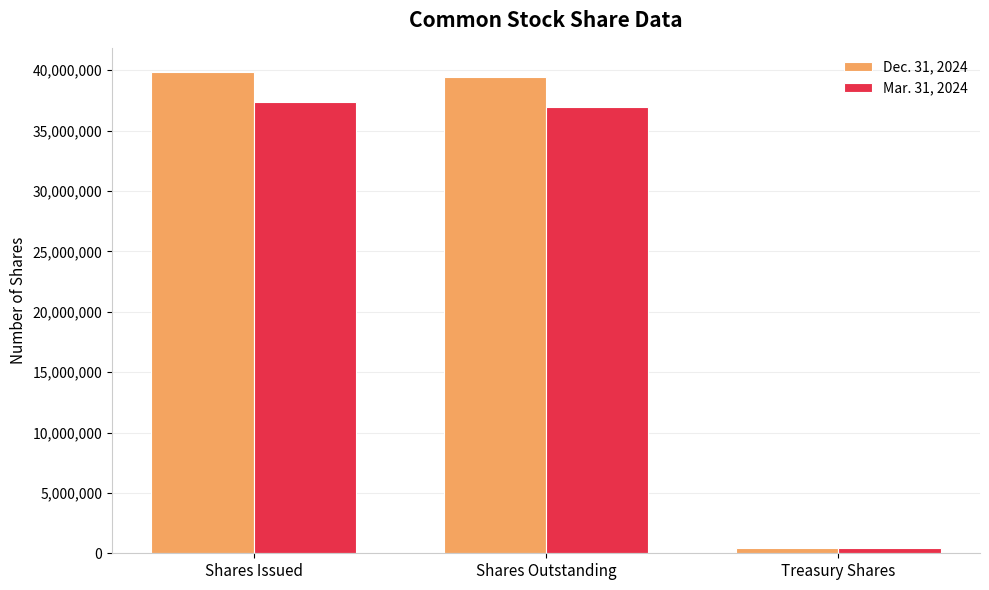

Which series has the largest total across all categories?

Dec. 31, 2024